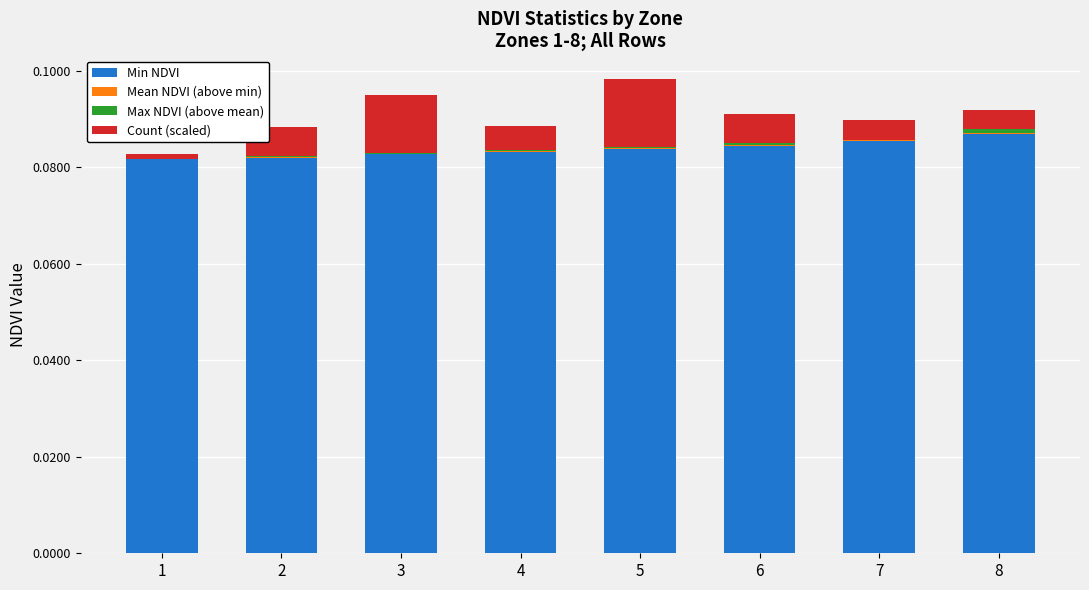

What is the sum of all Min NDVI values?

0.7